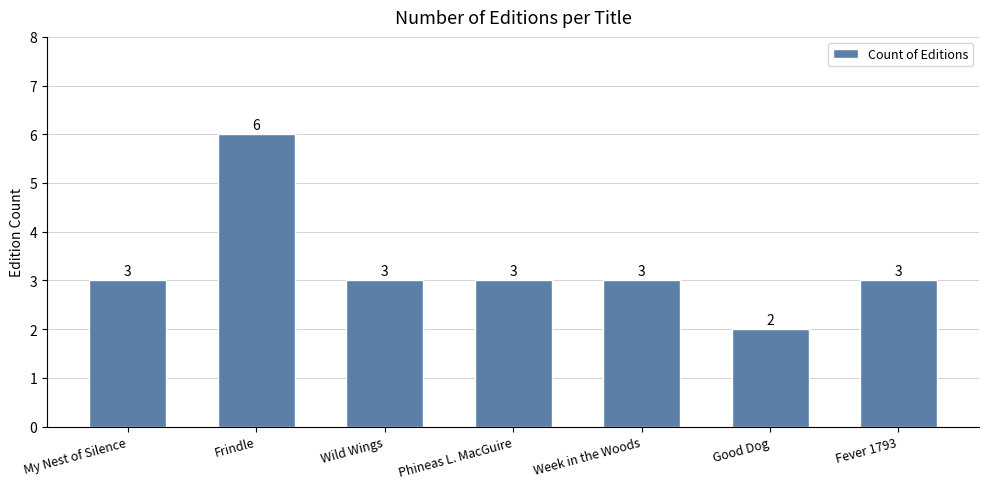

The chart shows a value of 3 at My Nest of Silence. True or false?

True